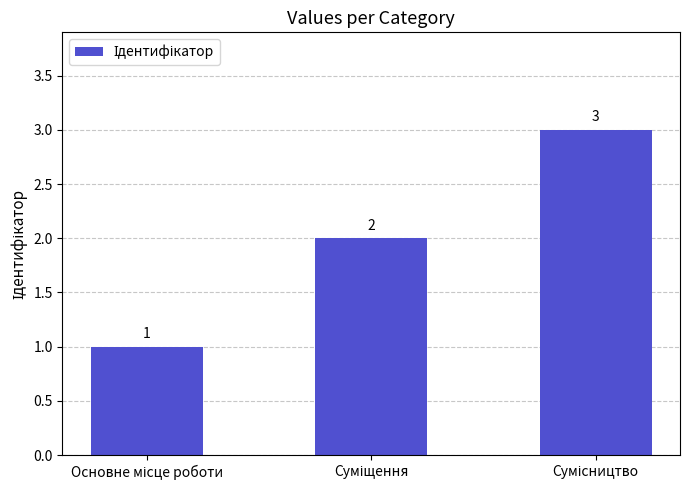

What is the maximum value shown in the chart?

3